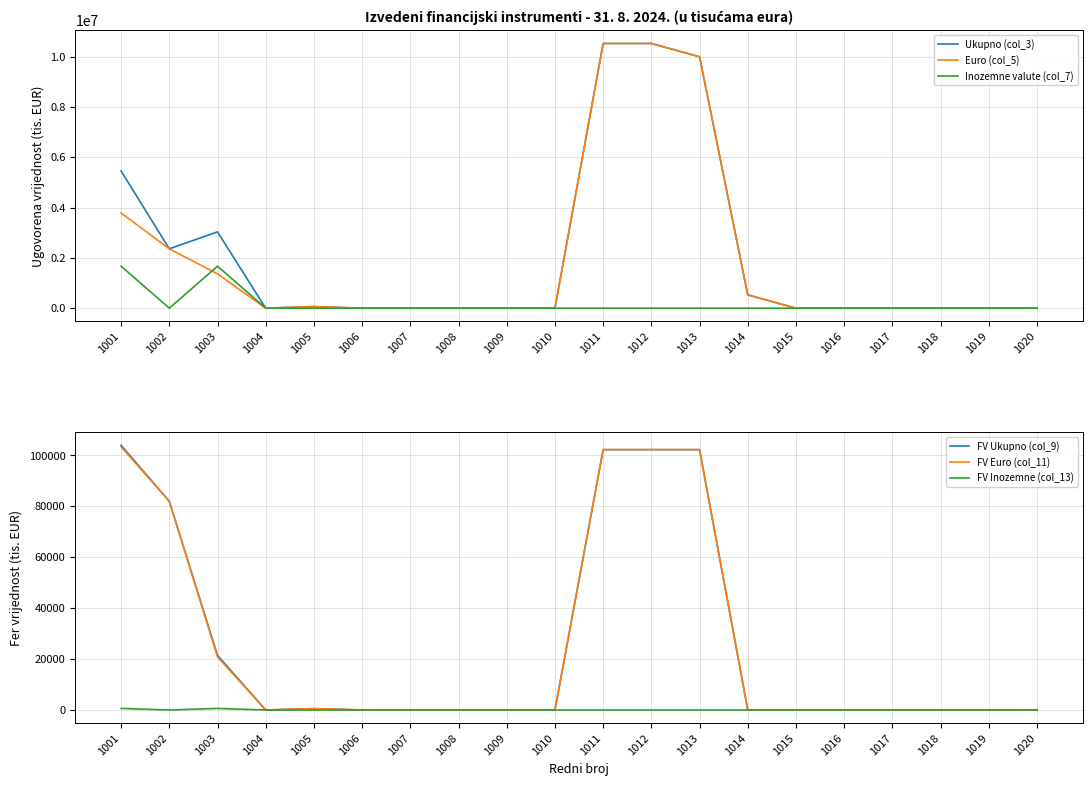

Reading left to right, what are all the values shown in this chart?

Ukupno (col_3): 1001=5458257	1002=2361096	1003=3034988	1004=0	1005=62173	1006=0	1007=0	1008=0	1009=0	1010=0	1011=10528387	1012=10528387	1013=9999387	1014=529000	1015=0	1016=0	1017=0	1018=0	1019=0	1020=0
Euro (col_5): 1001=3787596	1002=2361096	1003=1365319	1004=0	1005=61180	1006=0	1007=0	1008=0	1009=0	1010=0	1011=10528387	1012=10528387	1013=9999387	1014=529000	1015=0	1016=0	1017=0	1018=0	1019=0	1020=0
Inozemne valute (col_7): 1001=1670661	1002=0	1003=1669669	1004=0	1005=992	1006=0	1007=0	1008=0	1009=0	1010=0	1011=0	1012=0	1013=0	1014=0	1015=0	1016=0	1017=0	1018=0	1019=0	1020=0
FV Ukupno (col_9): 1001=103985	1002=81988	1003=21456	1004=0	1005=542	1006=0	1007=0	1008=0	1009=0	1010=0	1011=102281	1012=102281	1013=102281	1014=0	1015=0	1016=0	1017=0	1018=0	1019=0	1020=0
FV Euro (col_11): 1001=103366	1002=81988	1003=20836	1004=0	1005=542	1006=0	1007=0	1008=0	1009=0	1010=0	1011=102281	1012=102281	1013=102281	1014=0	1015=0	1016=0	1017=0	1018=0	1019=0	1020=0
FV Inozemne (col_13): 1001=619	1002=0	1003=619	1004=0	1005=0	1006=0	1007=0	1008=0	1009=0	1010=0	1011=0	1012=0	1013=0	1014=0	1015=0	1016=0	1017=0	1018=0	1019=0	1020=0